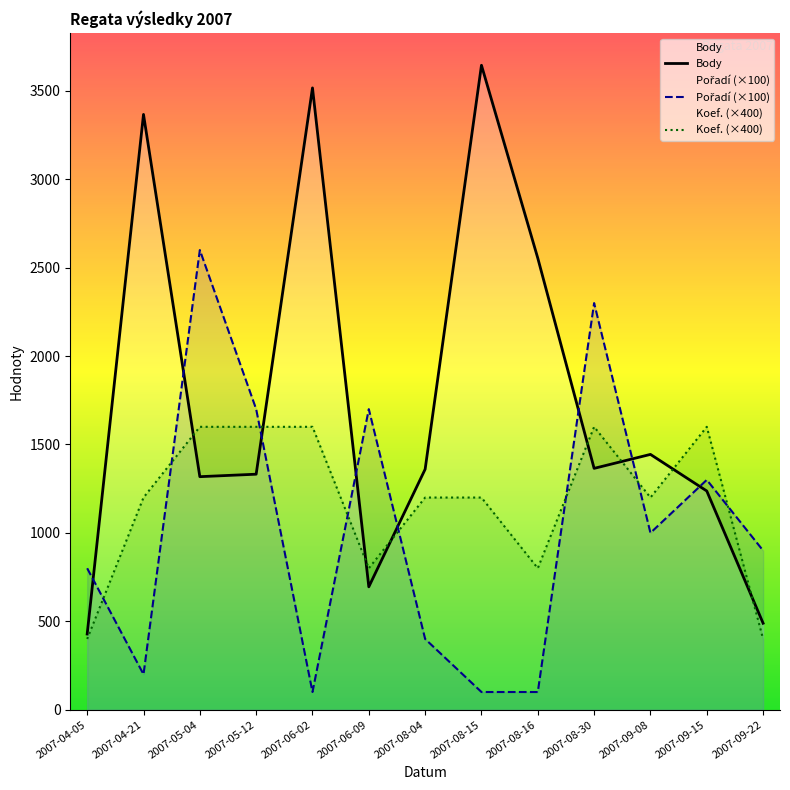

Rank the series by their maximum value, from lowest to highest.

Koef., Pořadí, Body